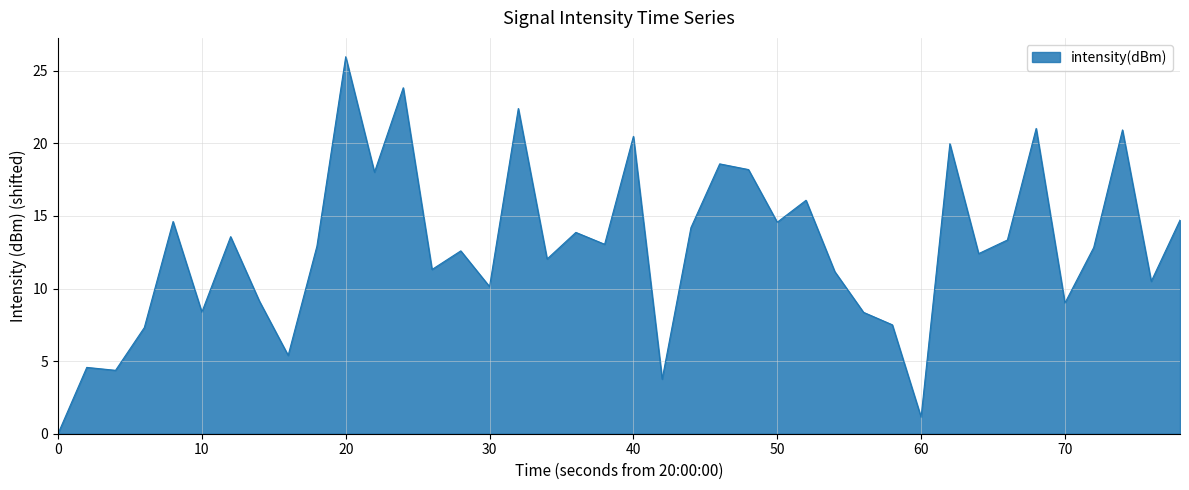

What is the difference between the maximum and minimum values?

26.0